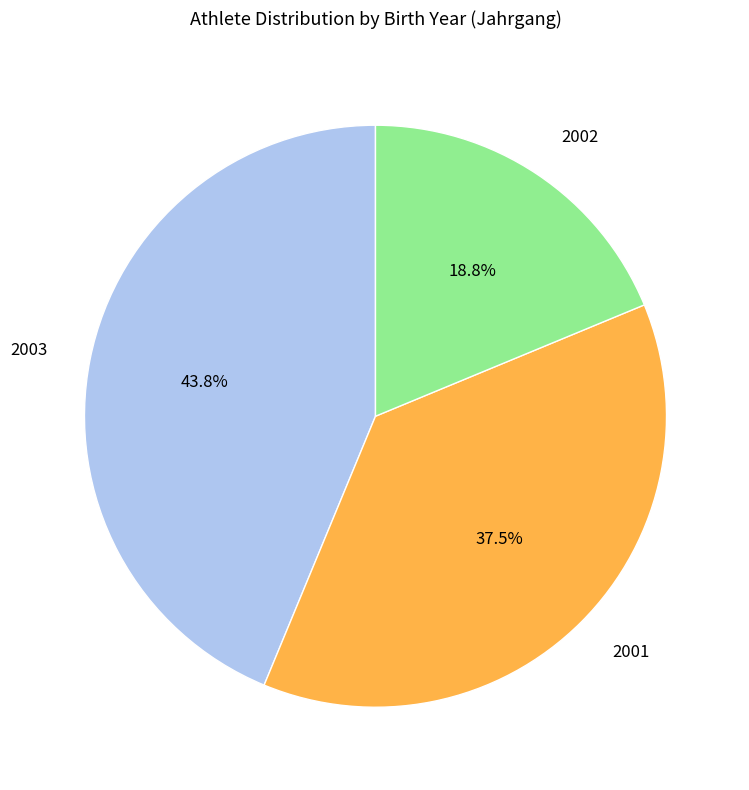

Which slice is the largest?

2003